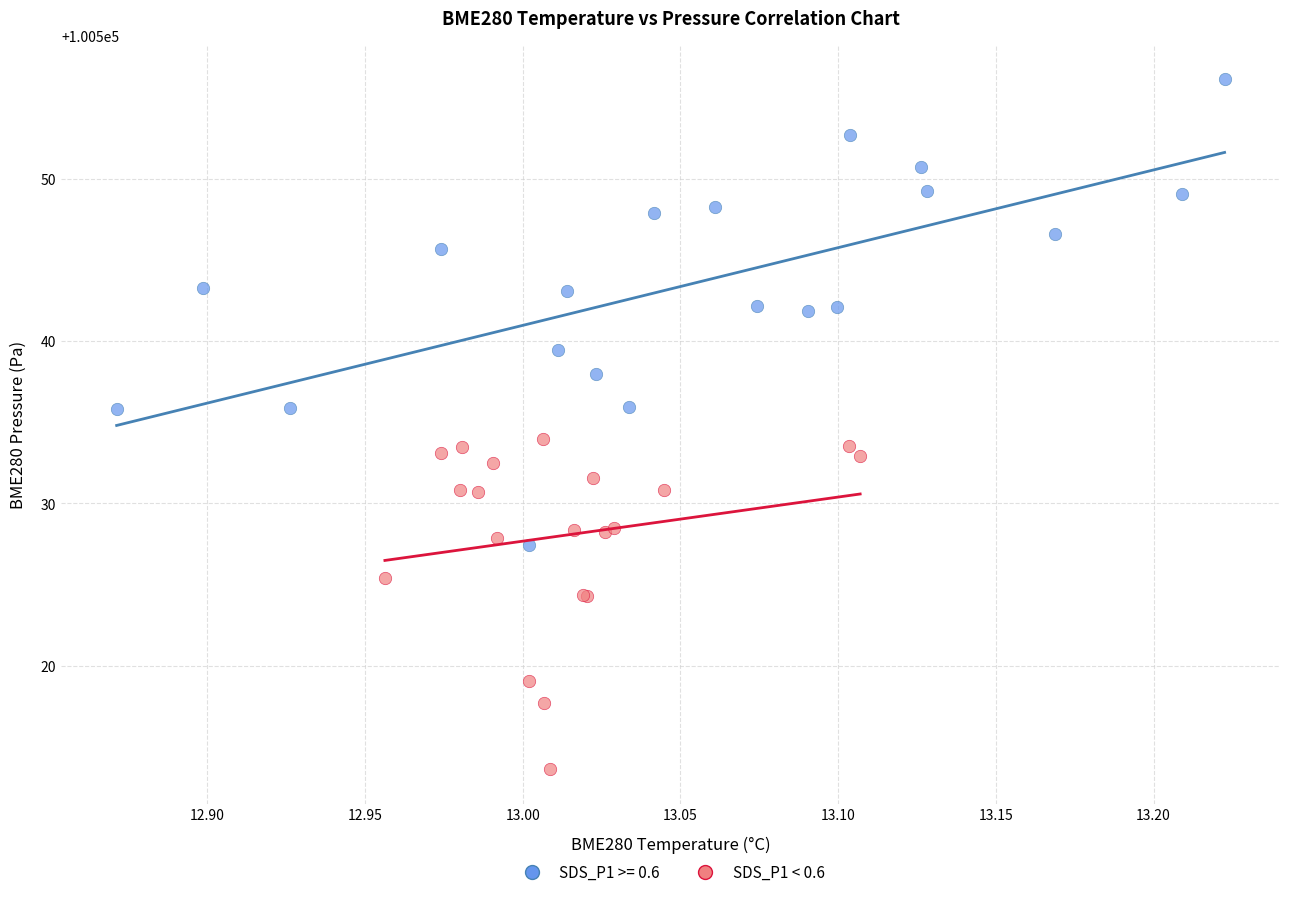

Which series reaches the maximum Y coordinate?

SDS_P1 >= 0.6